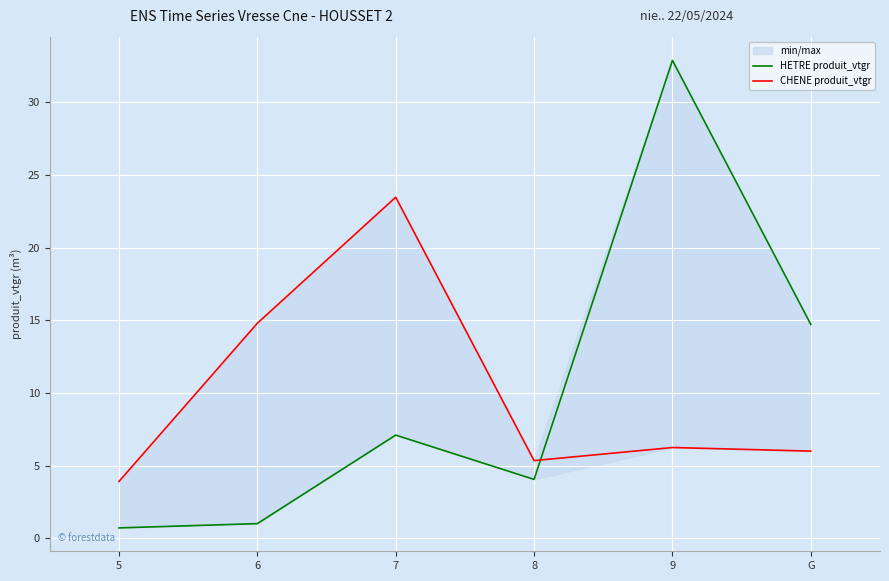

Is it true that HETRE produit_vtgr equals 1.0 at 6?

True